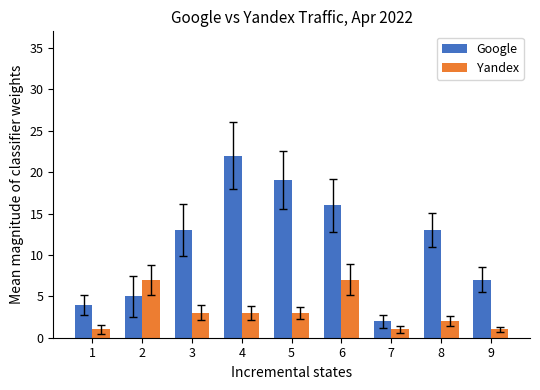

True or false: Yandex has a value of 7 at 6.

True